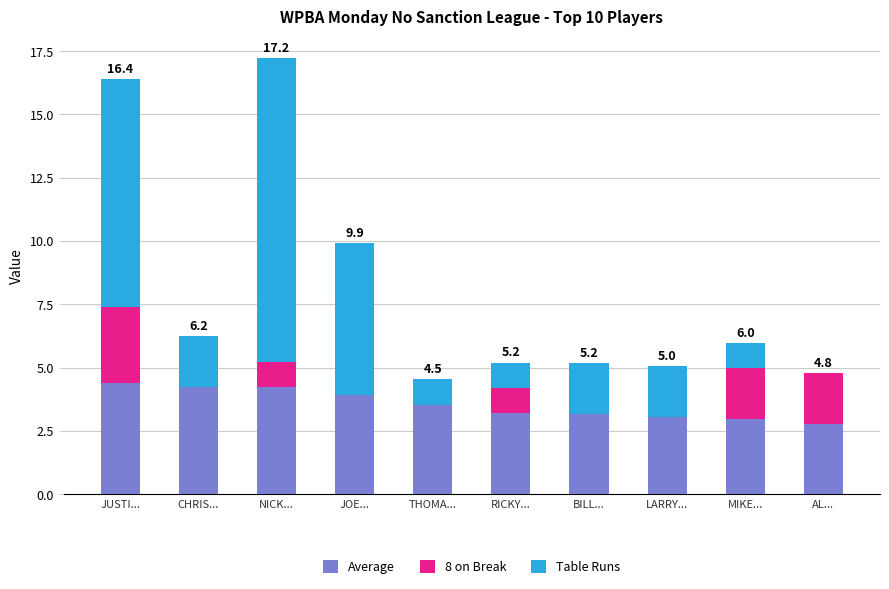

What is the total value across all series at MIKE...?

6.0